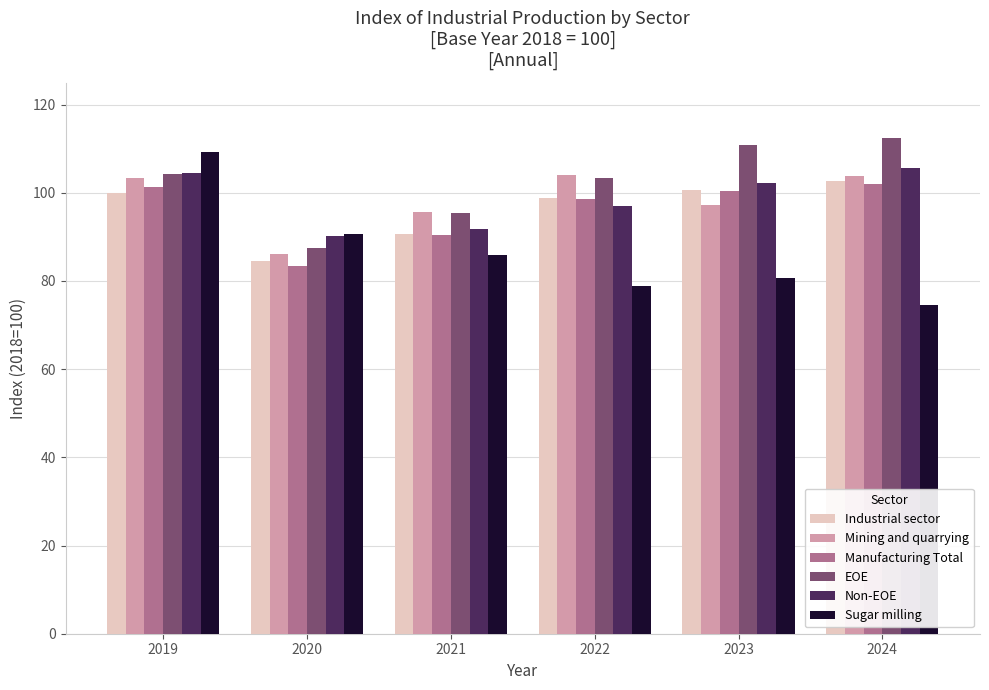

The EOE series shows 95.5 at 2021. True or false?

True